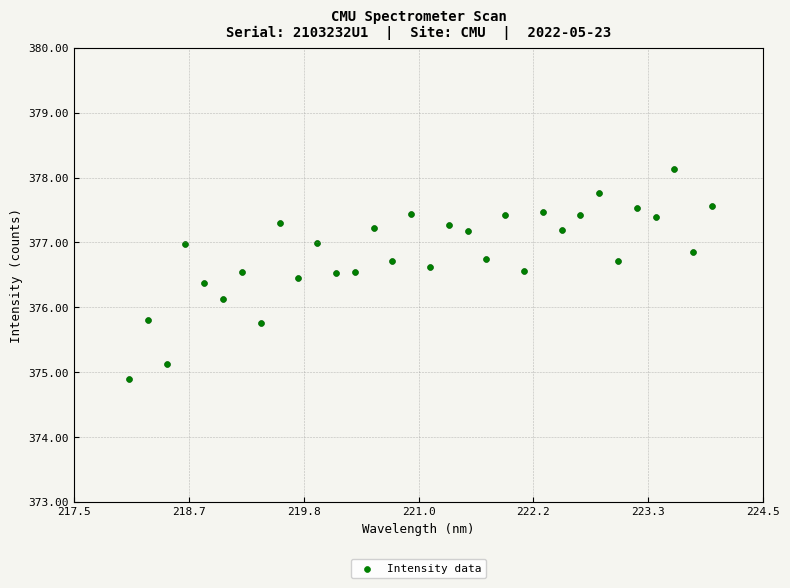

What is the range of X values (max minus min)?

5.9